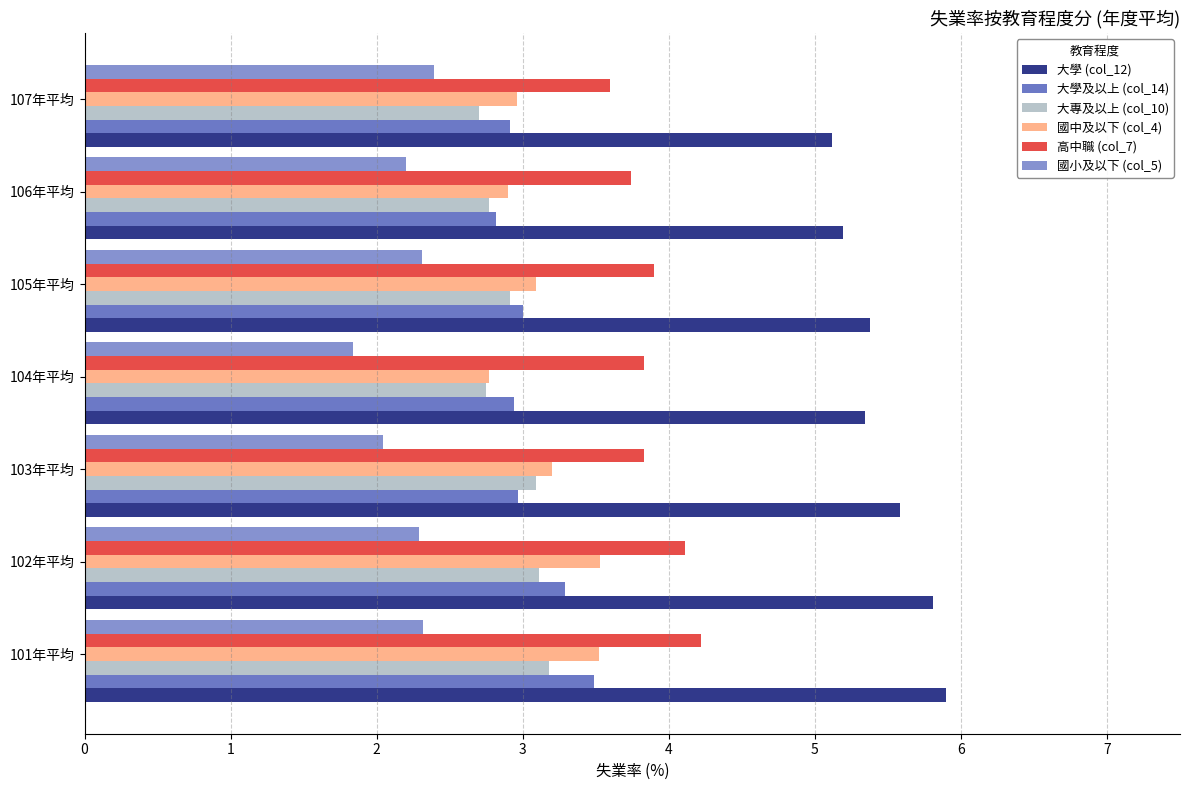

What is the spread (max minus min) of values at 105年平均?

3.1